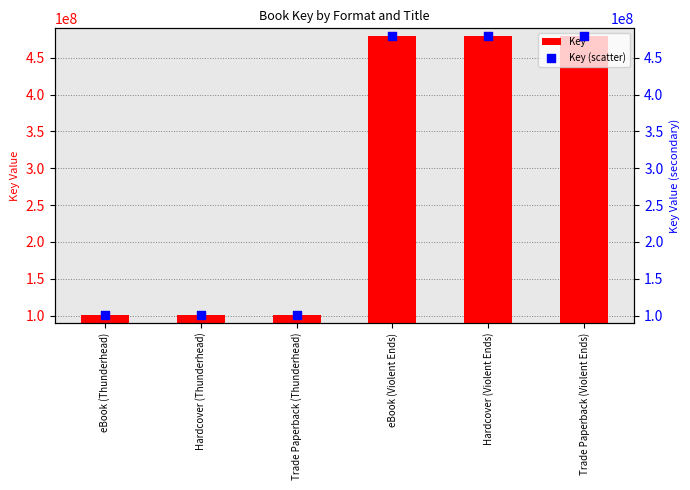

Which series has the widest spread of Y values?

Key